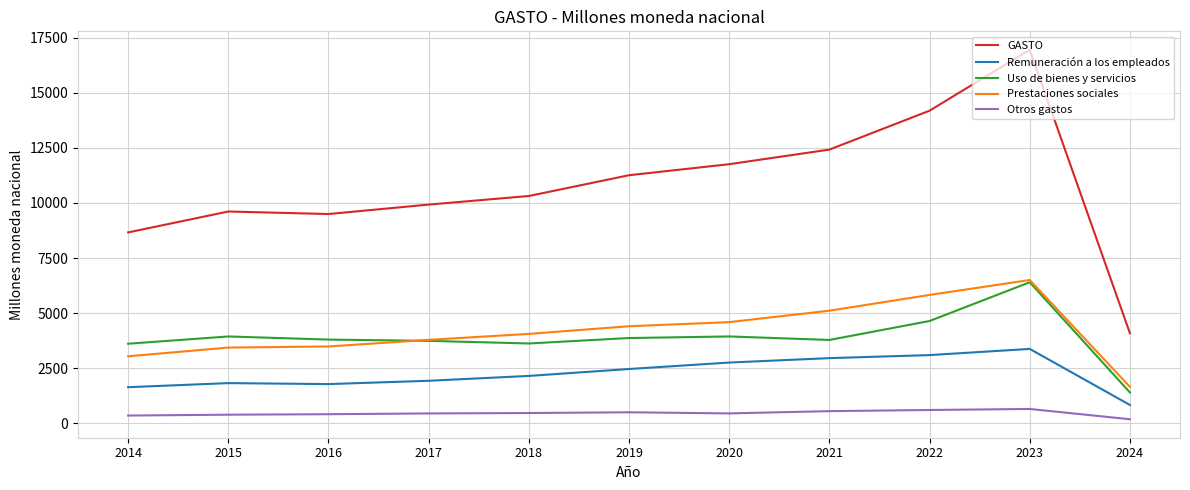

Is it true that Remuneración a los empleados equals 2444.6 at 2015?

False